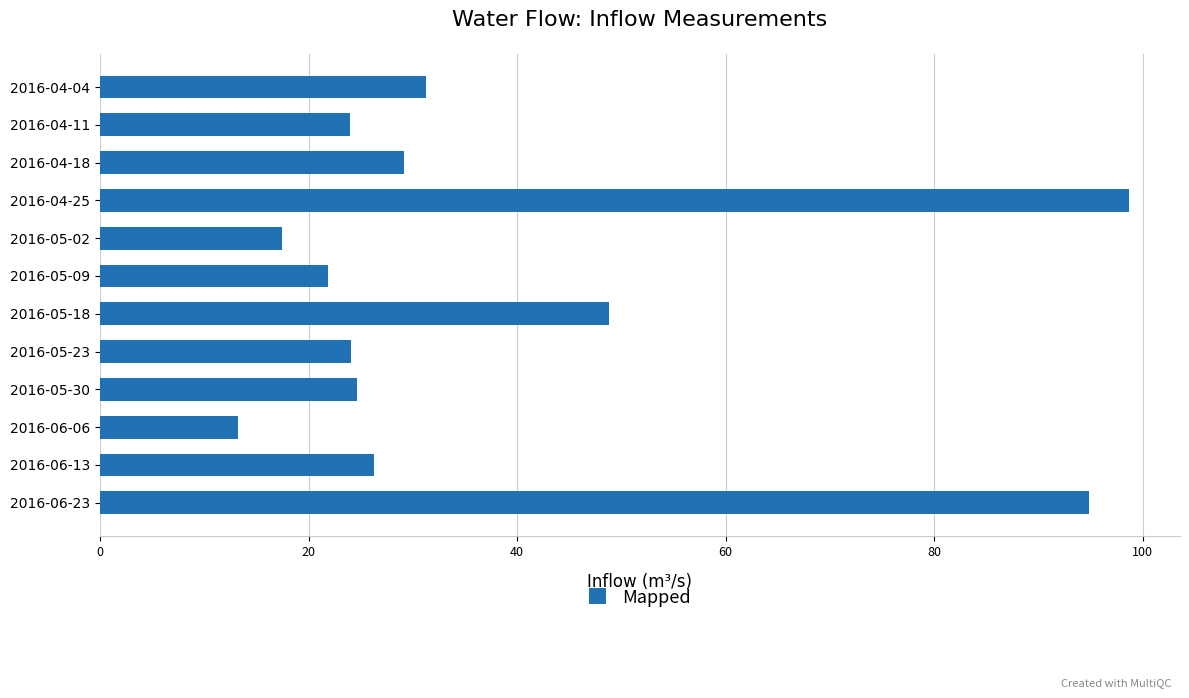

What is the ratio of the value at 2016-05-23 to the value at 2016-05-02?

1.4